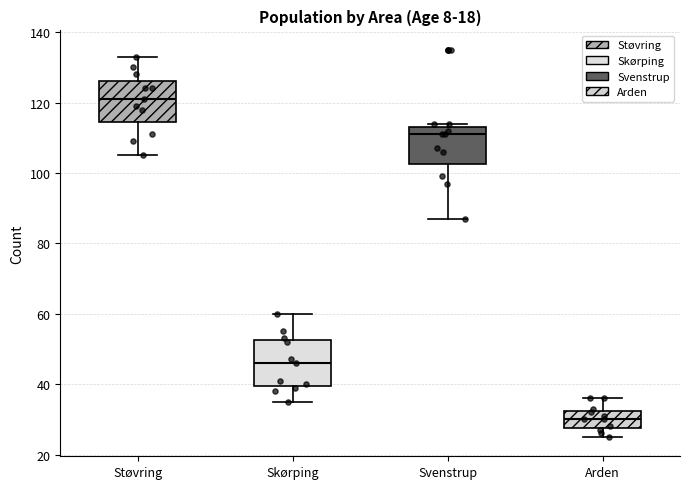

Where is the lower edge of the box for Støvring on the y-axis? The values are not printed on the chart, so give them approximately, as read against the axis.

114